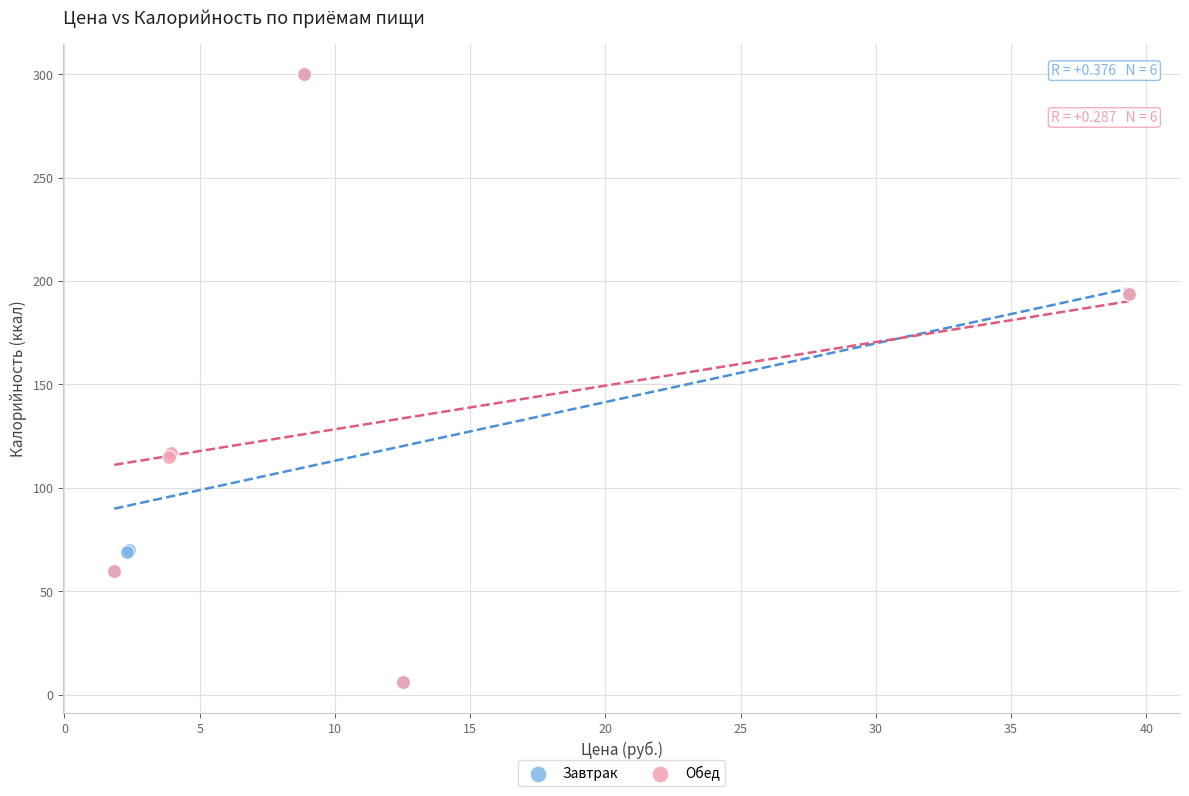

What are all the series names shown in the legend?

Завтрак, Обед